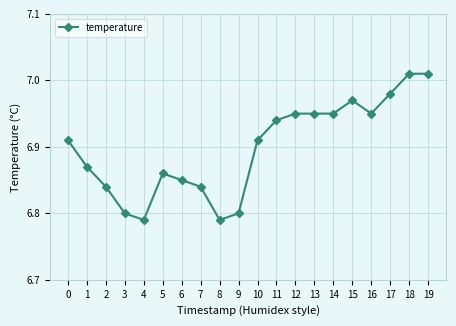

What is the change in value from 6 to 15?

+0.1